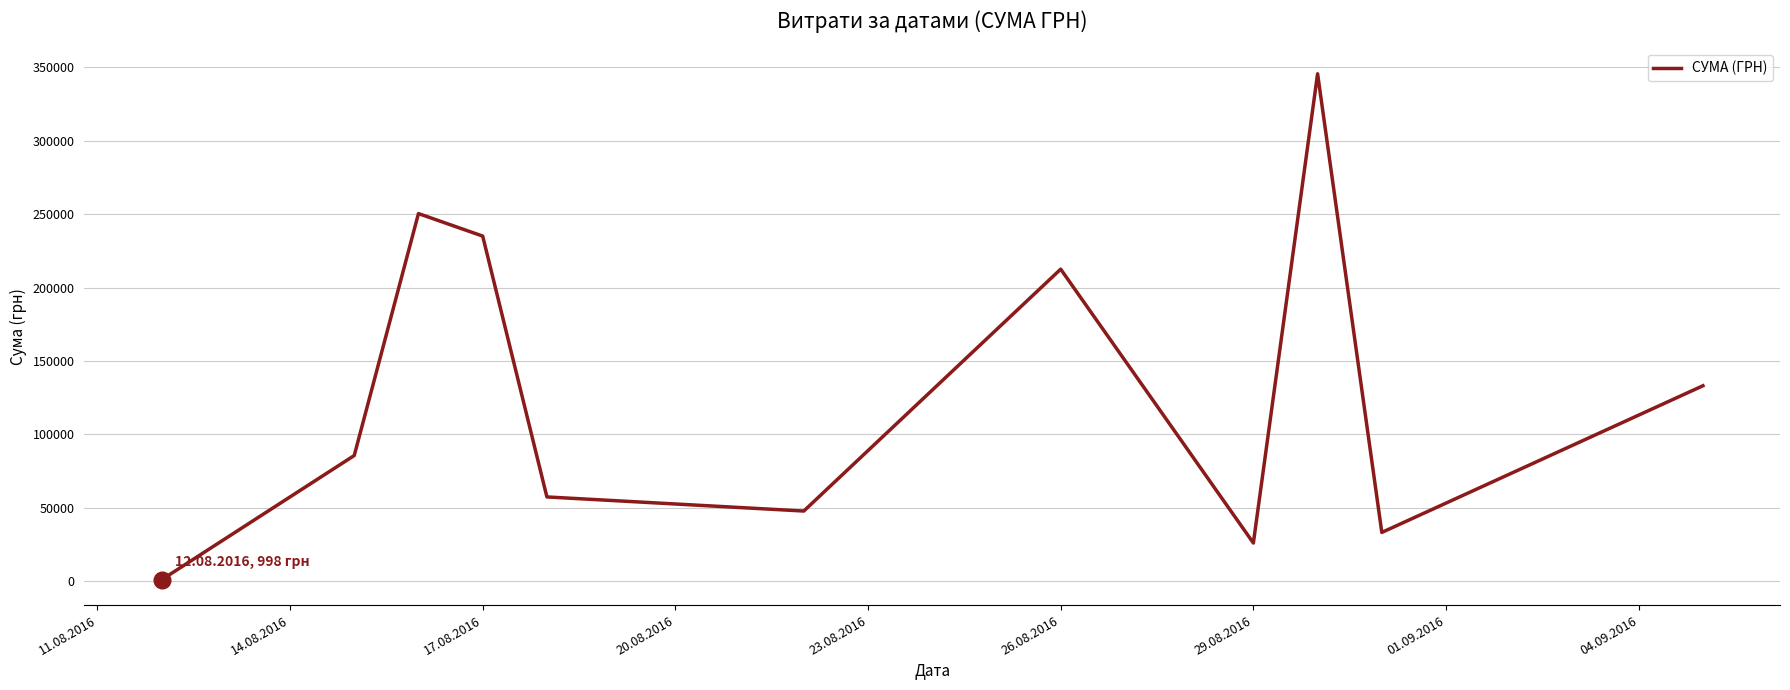

Count the number of data series in this chart.

1